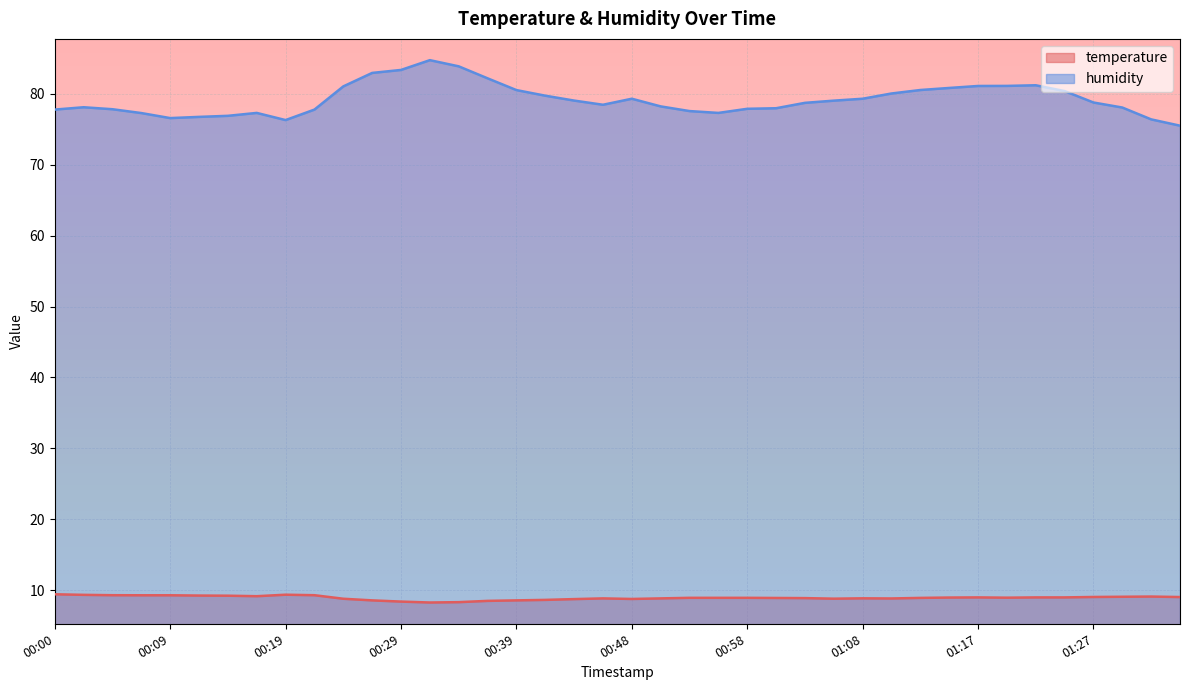

What are all the series names shown in the legend?

temperature, humidity